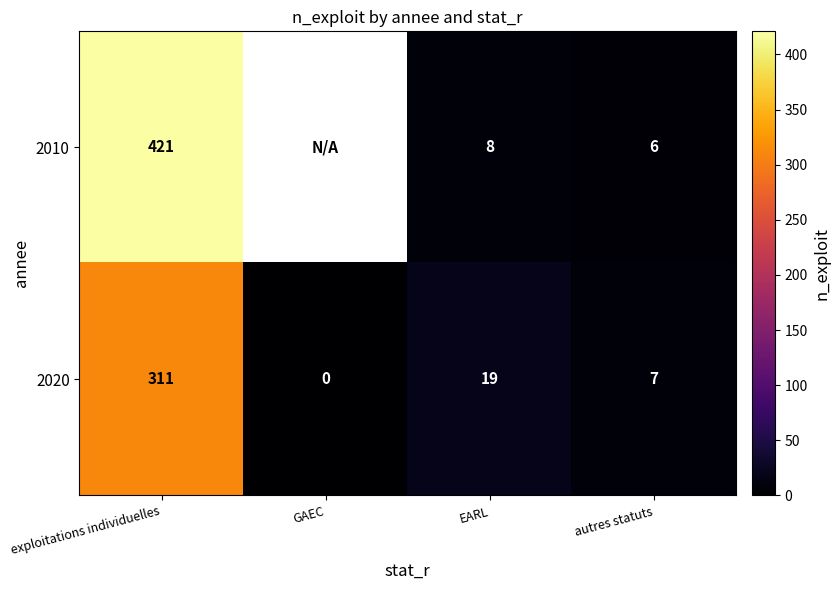

True or false: 2020 has a value of 3.6 at autres statuts.

False